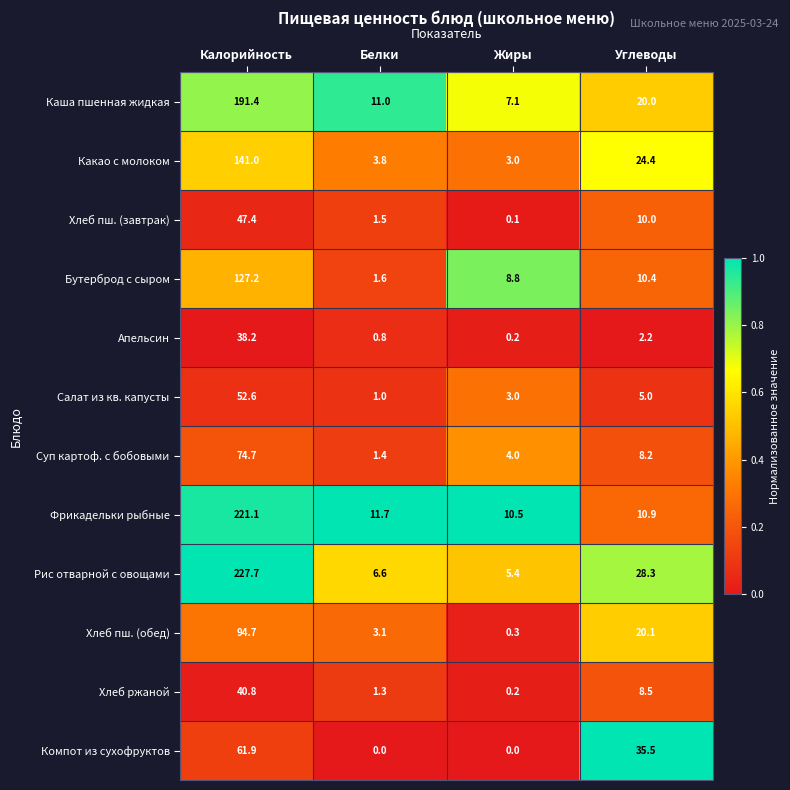

What is the sum of the Суп картоф. с бобовыми values at Жиры and Углеводы?

12.2